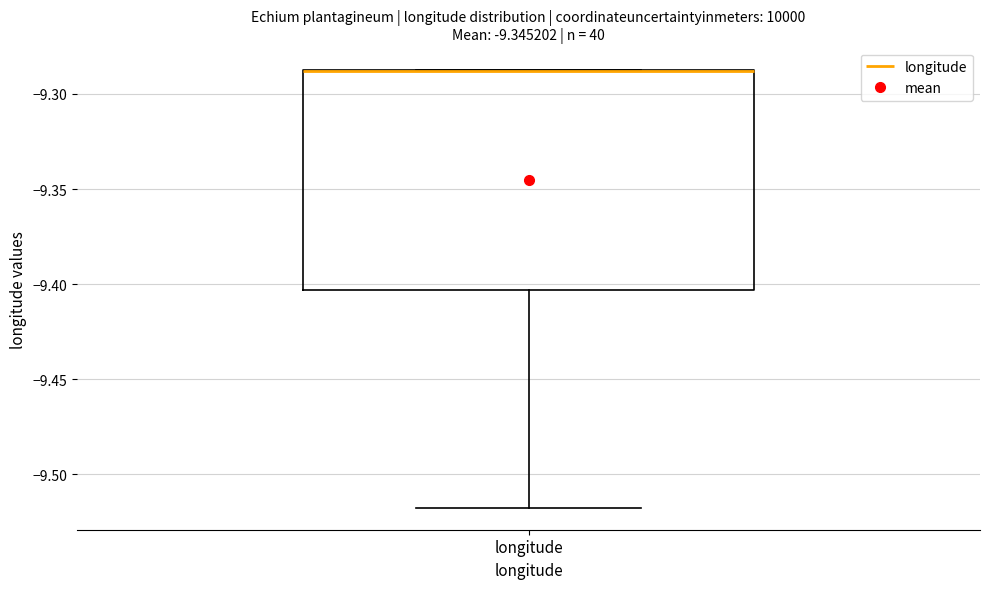

Read this box plot against the y-axis: the position of the median line, the range covered by the box, and the ends of both whiskers. The values are not printed on the chart, so give them approximately, as read against the axis.

median -9.290 (drawn on the box's upper edge), box -9.405 to -9.290, whiskers -9.520 to -9.285